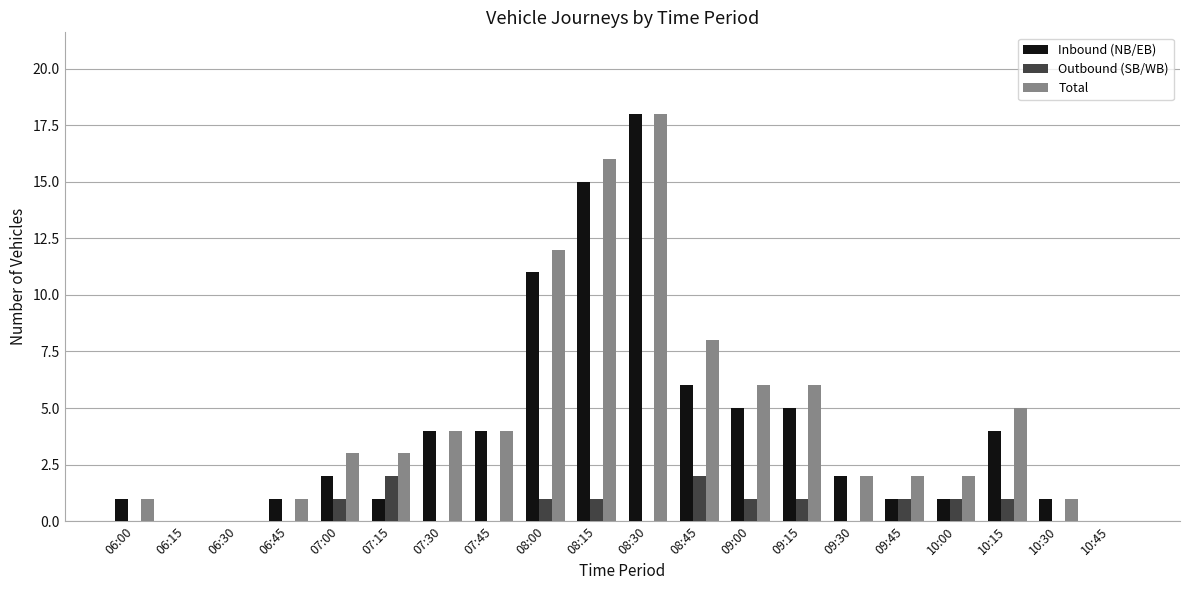

What are all the series names shown in the legend?

Inbound (NB/EB), Outbound (SB/WB), Total